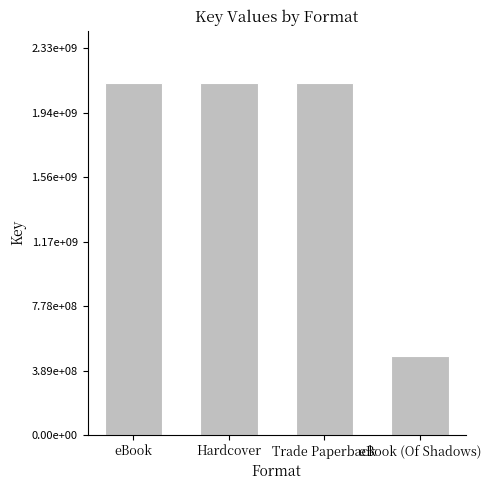

Does the chart contain any negative values?

No